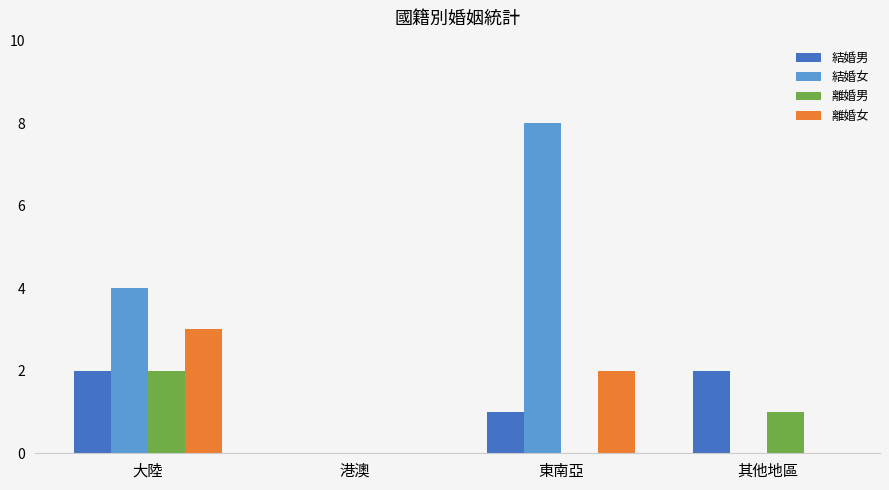

Is it true that 離婚男 equals 2 at 大陸?

True